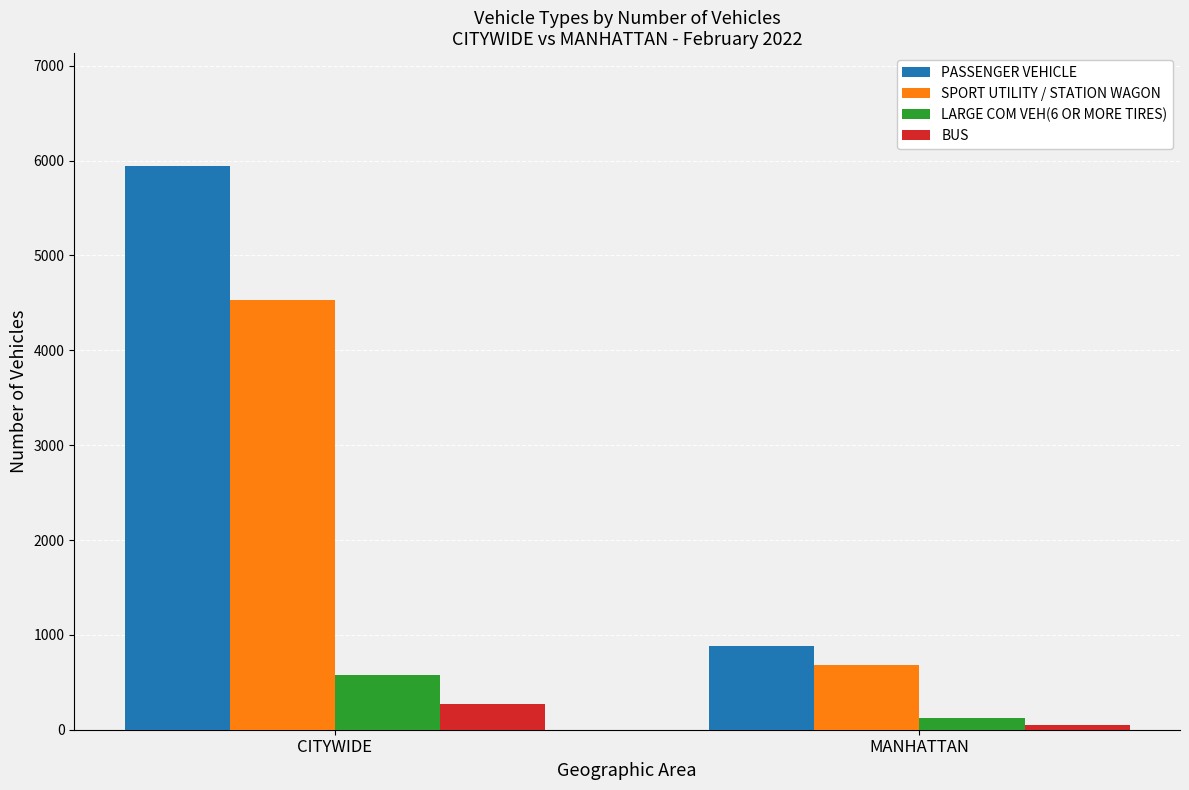

What is the difference between the LARGE COM VEH(6 OR MORE TIRES) values at CITYWIDE and MANHATTAN?

455